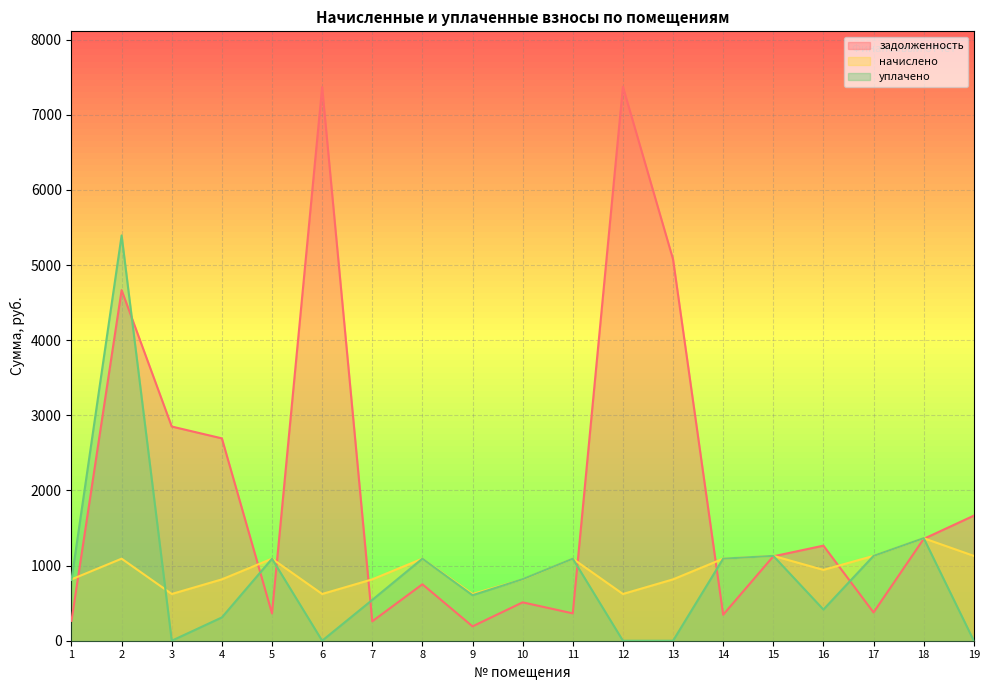

At which category is the sum across all series the highest?

2